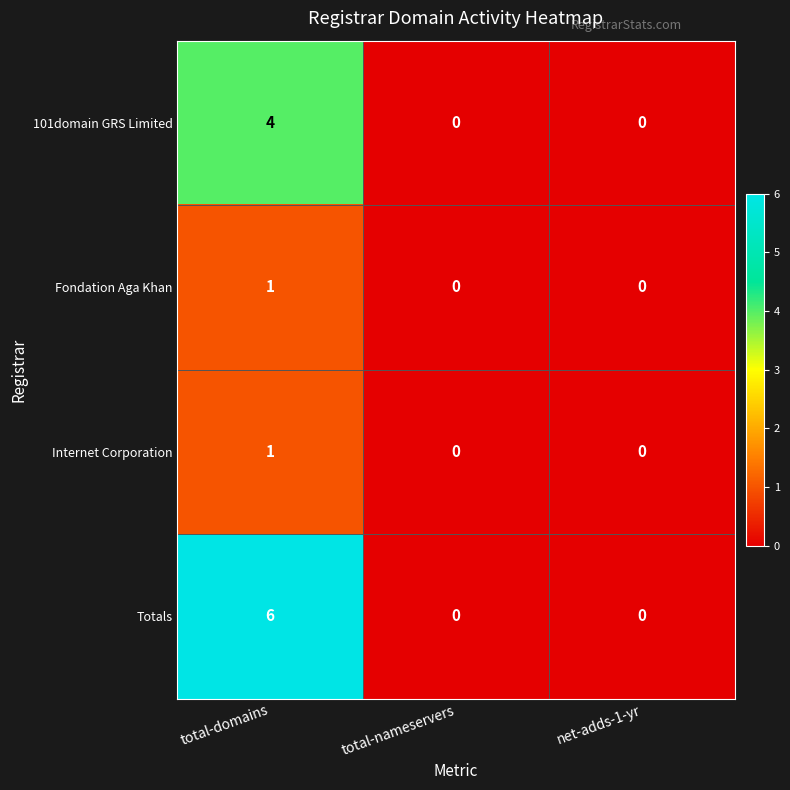

Which series has the largest range (max minus min)?

Totals